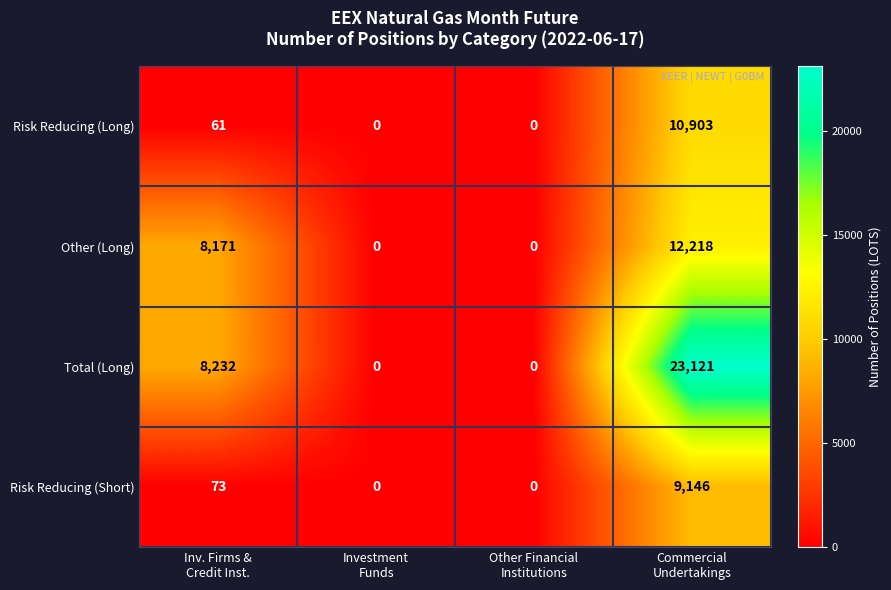

Which series has the widest spread of values?

Total (Long)